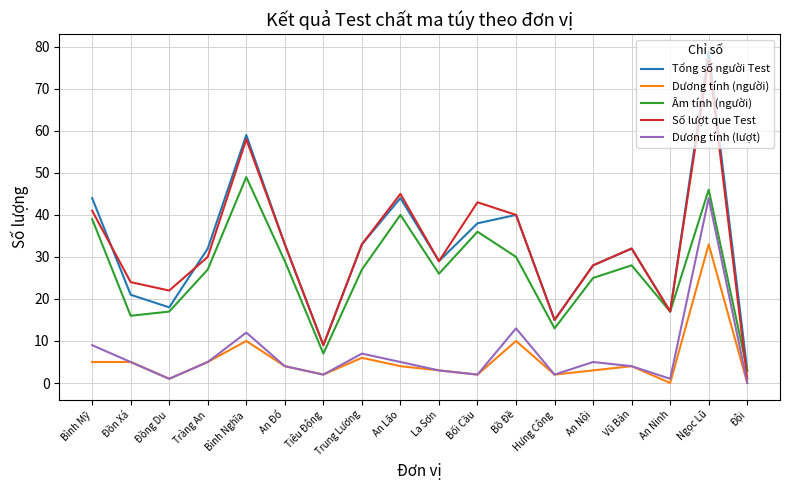

True or false: Số lượt que Test has a value of 22 at Đồng Du.

True